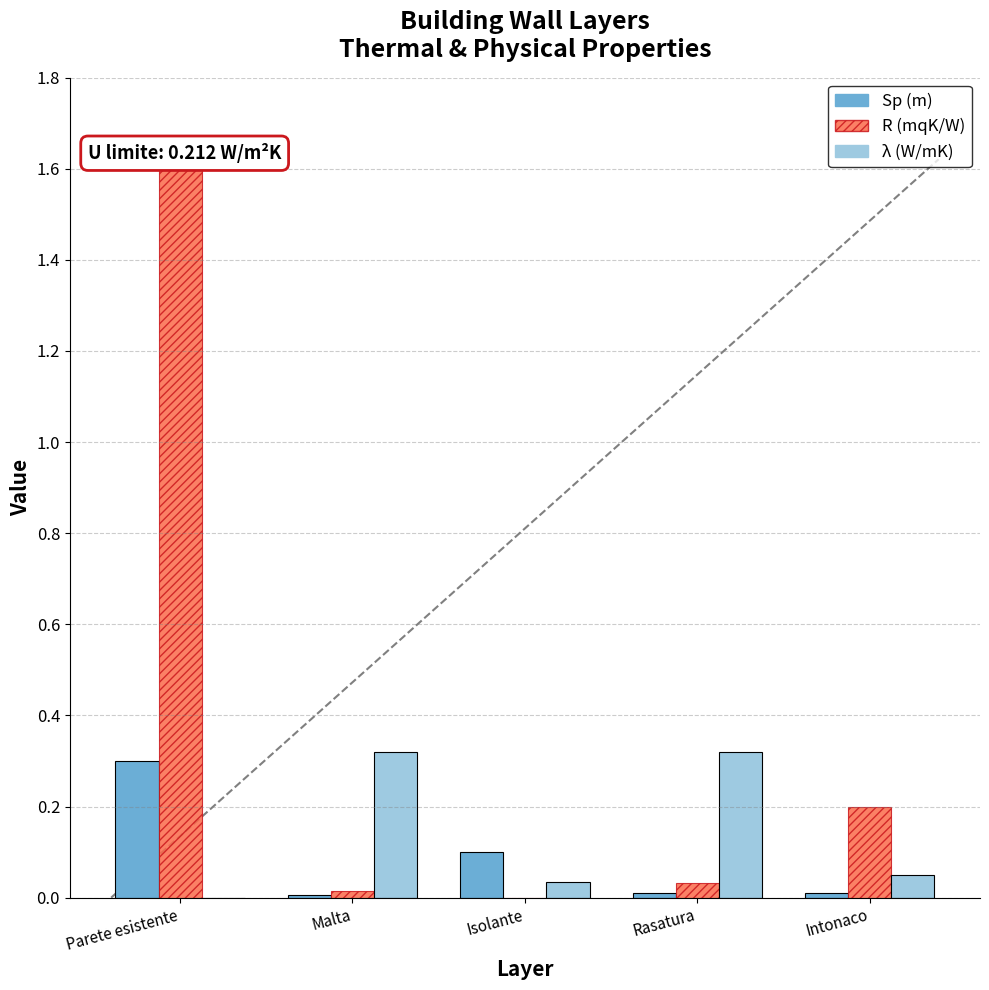

Reading left to right, what are all the values shown in this chart?

Sp (m): Parete esistente=0.3	Malta=0.0	Isolante=0.1	Rasatura=0.0	Intonaco=0.0
R (mqK/W): Parete esistente=1.6	Malta=0.0	Isolante=0.0	Rasatura=0.0	Intonaco=0.2
λ (W/mK): Parete esistente=0.0	Malta=0.3	Isolante=0.0	Rasatura=0.3	Intonaco=0.1